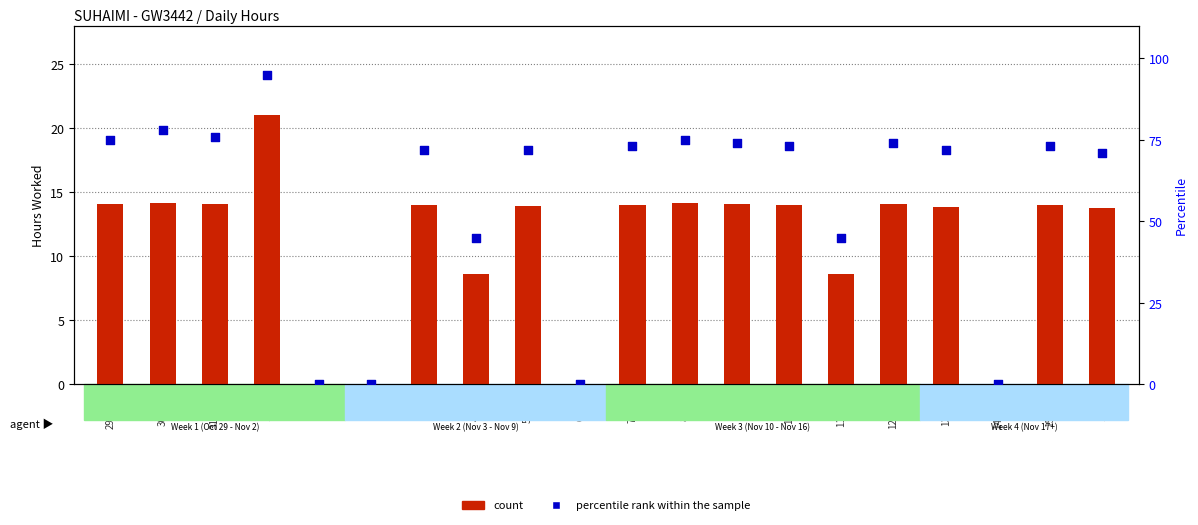

What are all the series names shown in the legend?

count, percentile rank within the sample